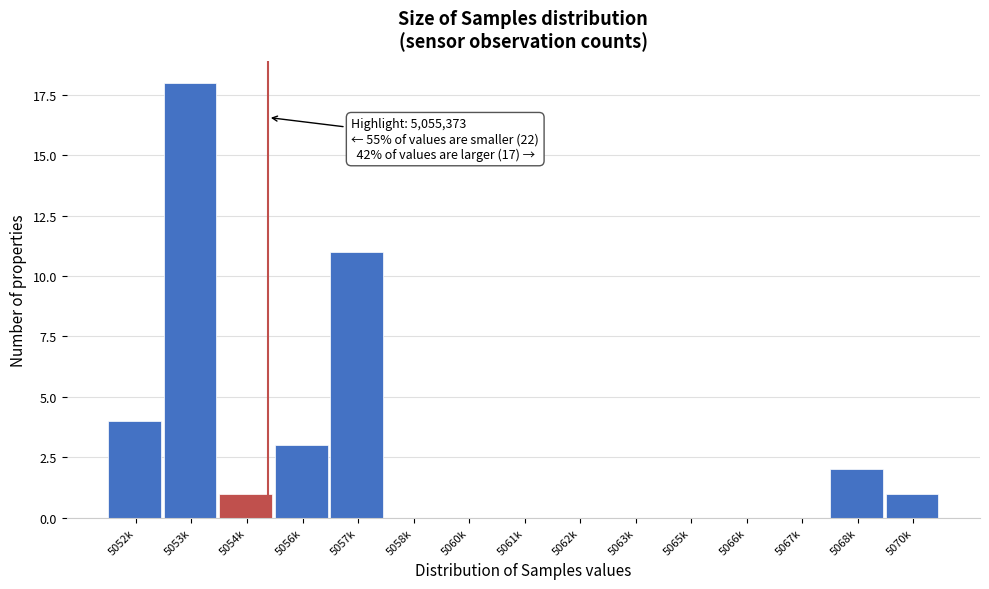

Reading left to right, transcribe all the data shown in this chart.

5052k=4	5053k=18	5054k=1	5056k=3	5057k=11	5058k=0	5060k=0	5061k=0	5062k=0	5063k=0	5065k=0	5066k=0	5067k=0	5068k=2	5070k=1